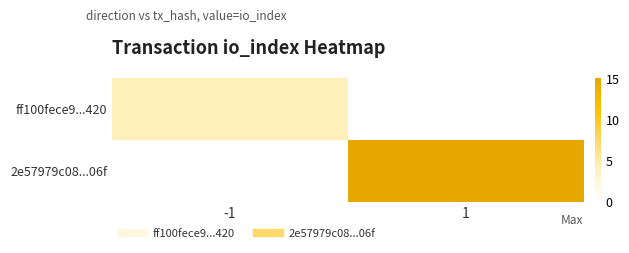

Reading left to right, transcribe all the data shown in this chart.

ff100fece9...420: -1=4	1=0
2e57979c08...06f: -1=0	1=15